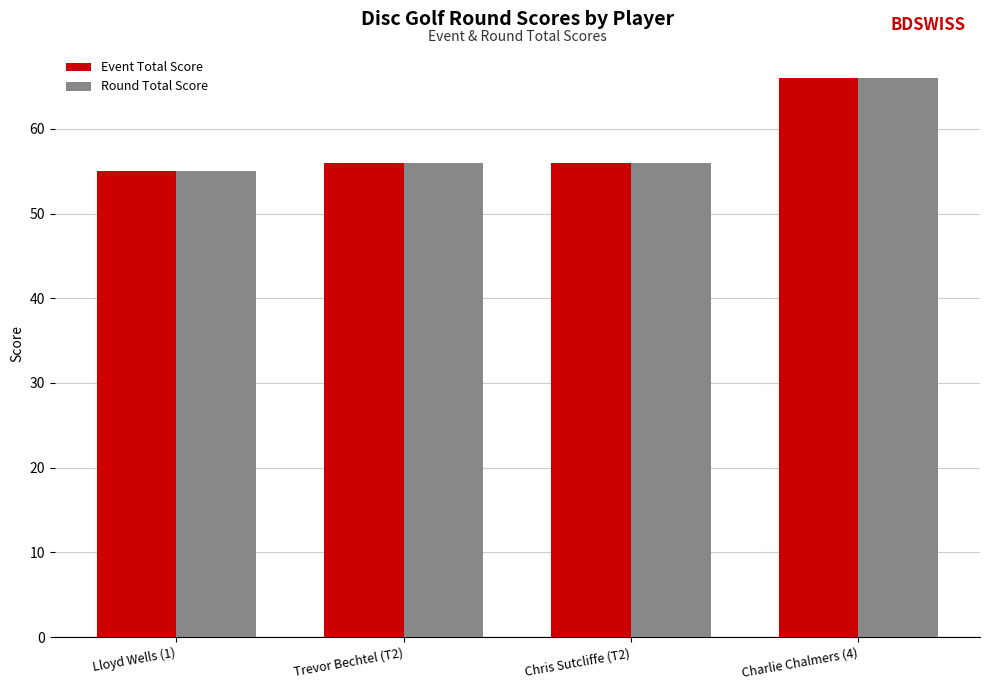

What is the label of the 3rd bar from the right?

Trevor Bechtel (T2)